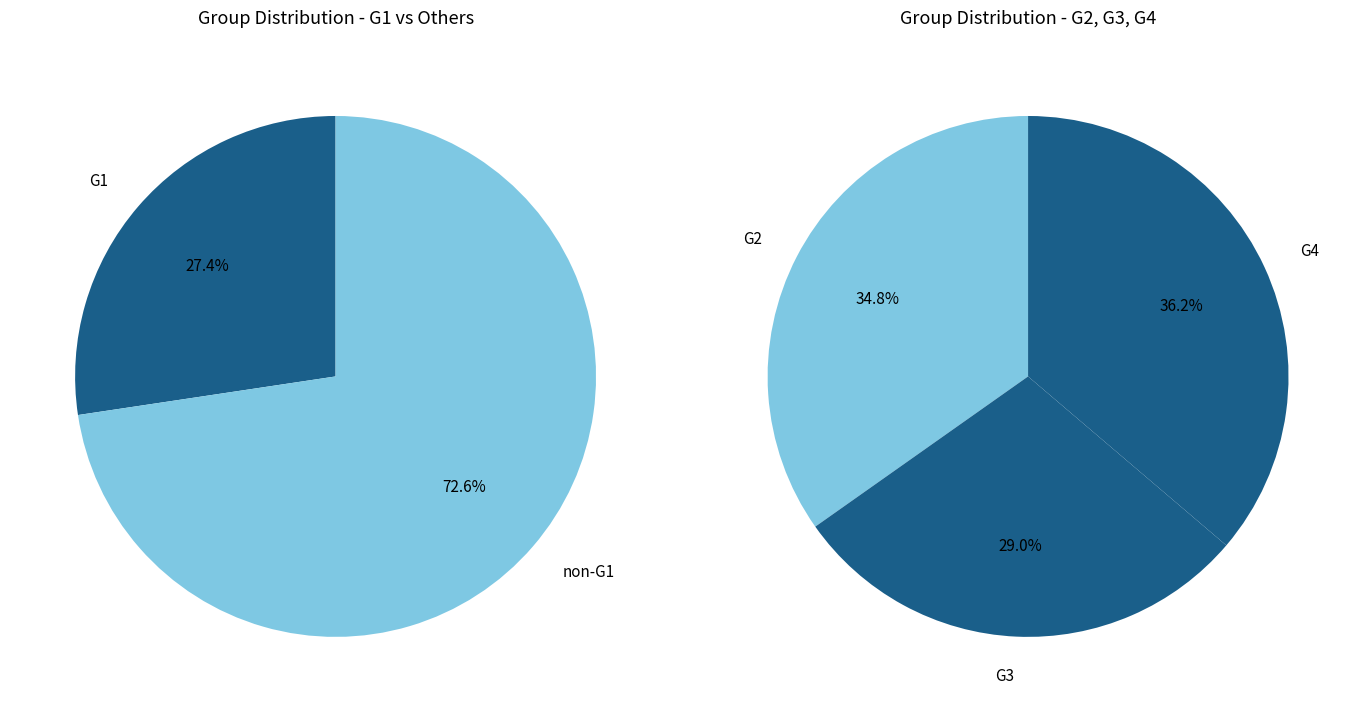

To the nearest percent, what percentage of the pie is G2?

25%